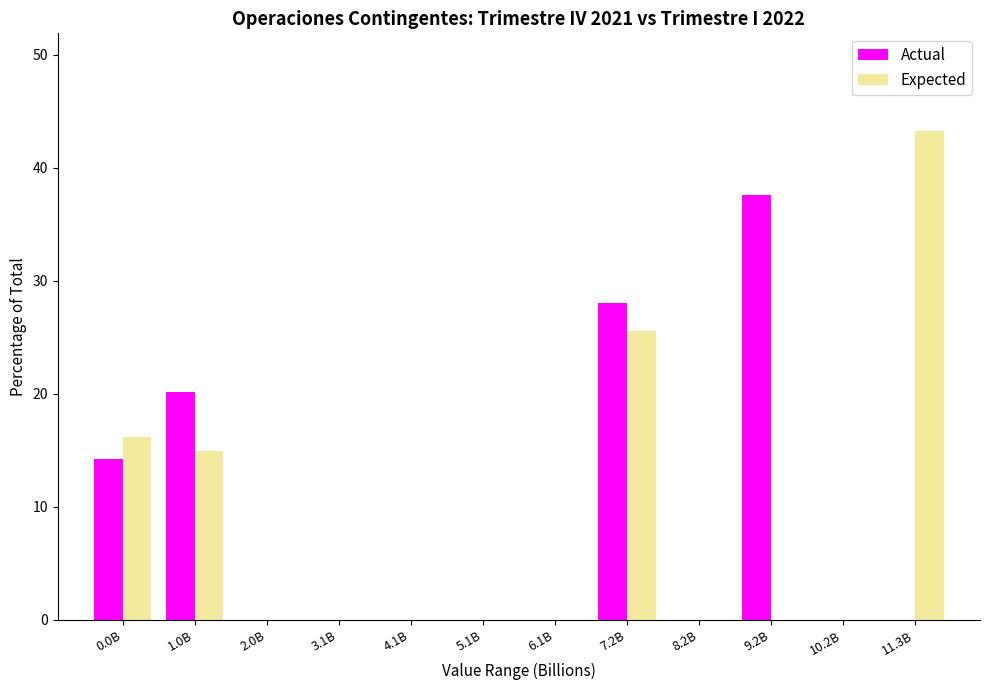

Reading left to right, list all the values displayed in this chart.

Actual: 0.0B=14.2	1.0B=20.2	2.0B=0.0	3.1B=0.0	4.1B=0.0	5.1B=0.0	6.1B=0.0	7.2B=28.1	8.2B=0.0	9.2B=37.6	10.2B=0.0	11.3B=0.0
Expected: 0.0B=16.2	1.0B=14.9	2.0B=0.0	3.1B=0.0	4.1B=0.0	5.1B=0.0	6.1B=0.0	7.2B=25.6	8.2B=0.0	9.2B=0.0	10.2B=0.0	11.3B=43.2